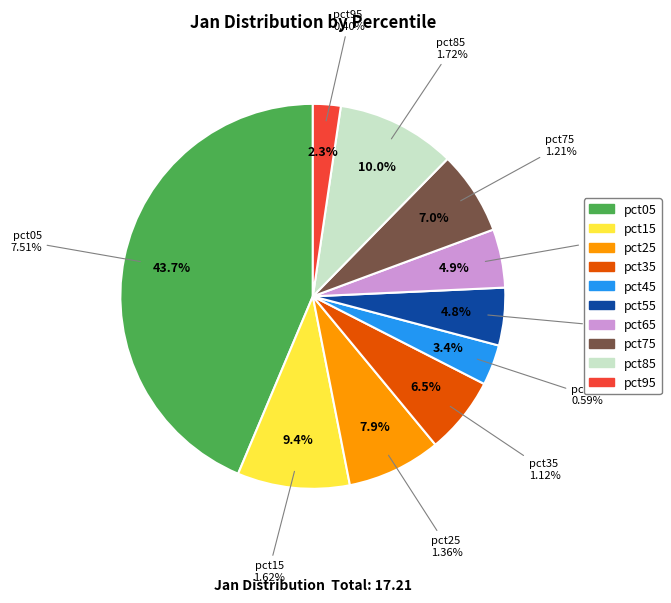

To the nearest percent, what is the combined percentage of pct15 and pct25?

17%